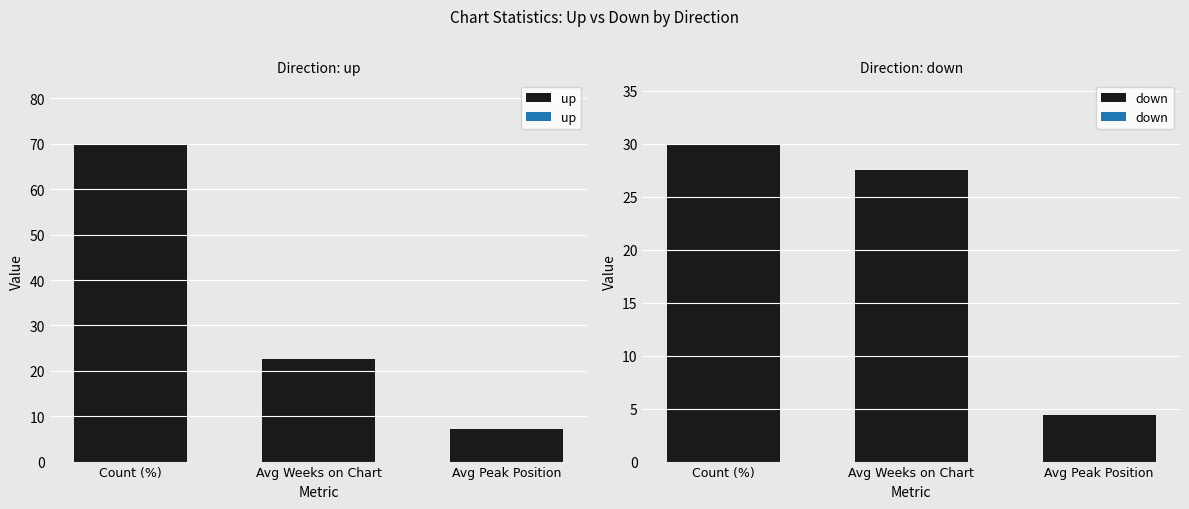

What is the total value across all series at Avg Weeks on Chart?

50.2